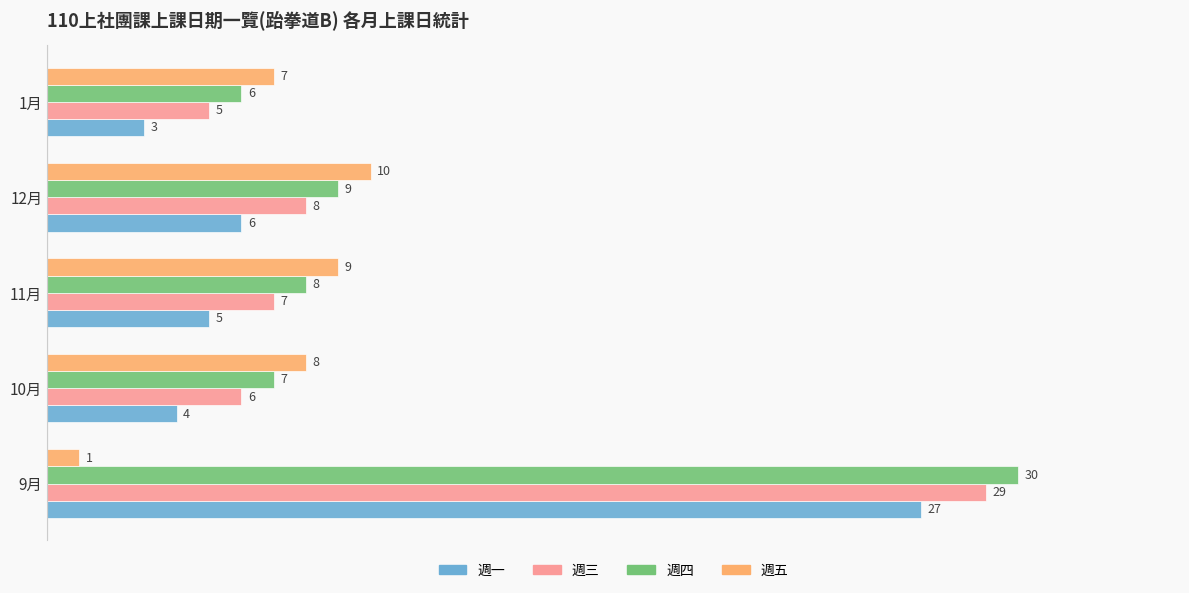

Where is 週三 nearest to the value 17?

12月